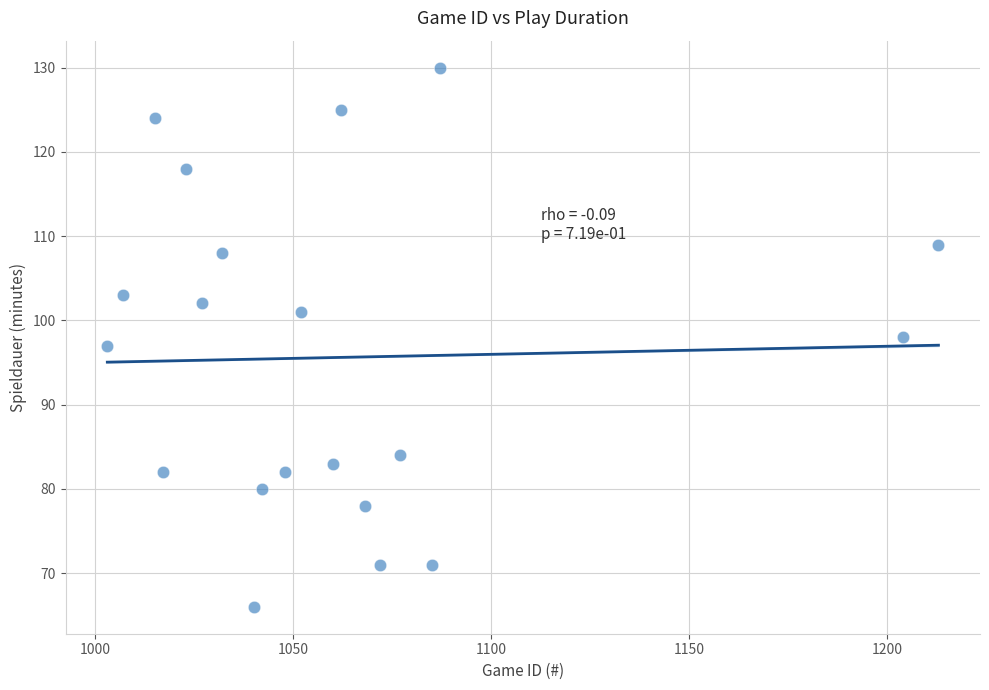

What is the range of Y values (max minus min)?

64